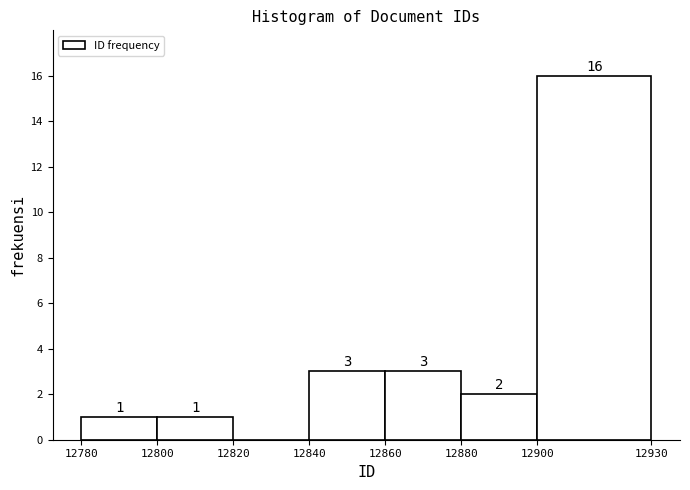

Over which range of the x-axis is the bar tallest?

12900 to 12930